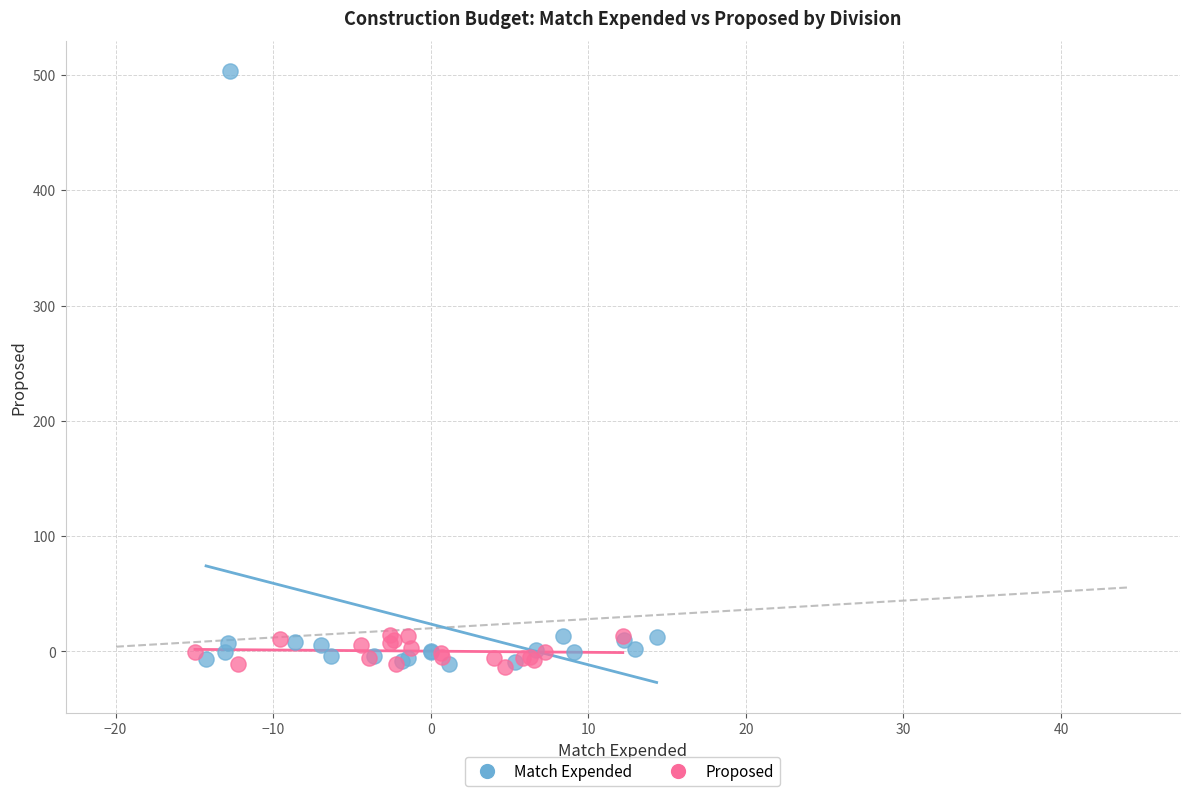

Which series has the widest spread of Y values?

Match Expended